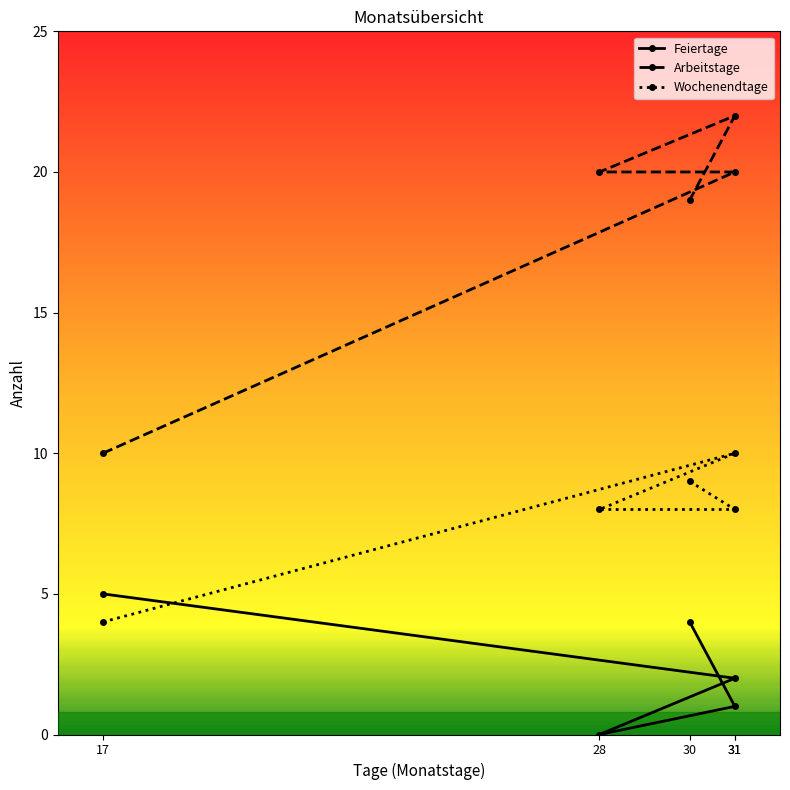

At which label does Wochenendtage first exceed 8?

31